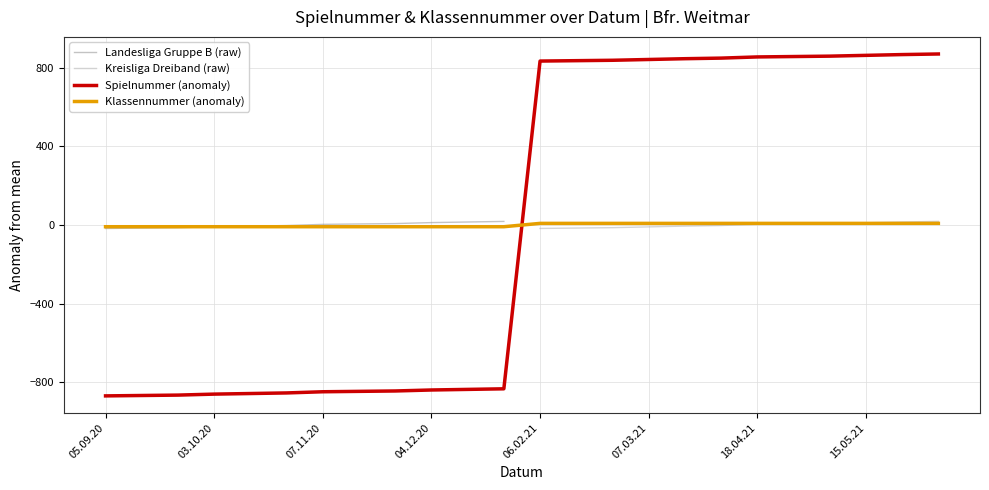

Is it true that Klassennummer equals 13.7 at 12.02.21?

False